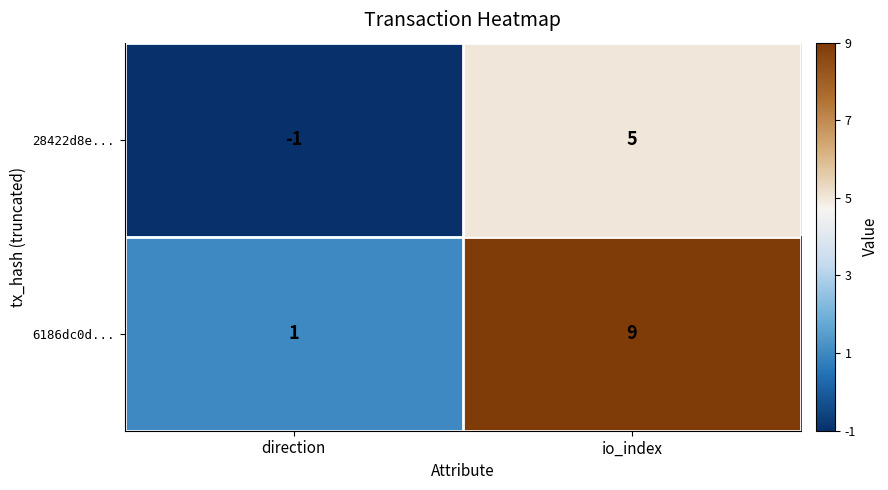

The 6186dc0d... series shows 0 at direction. True or false?

False